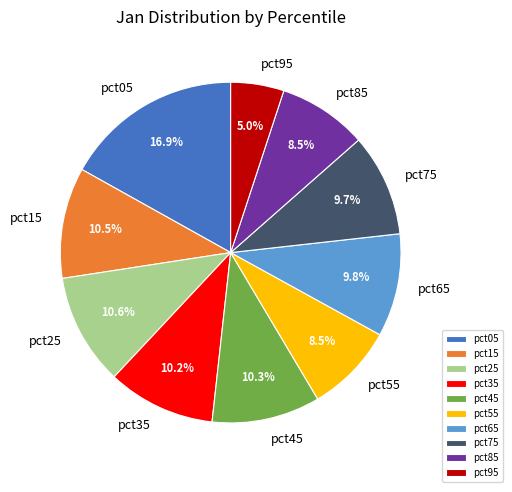

Count the number of slices in the pie.

10